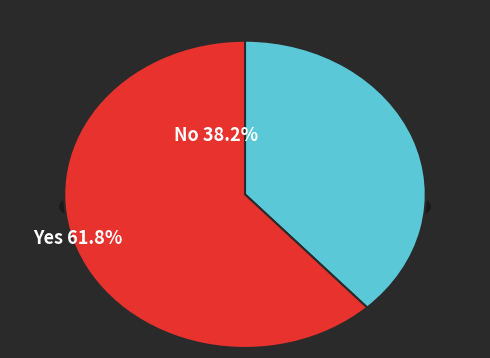

Does pct65 account for over 50% of the chart?

No